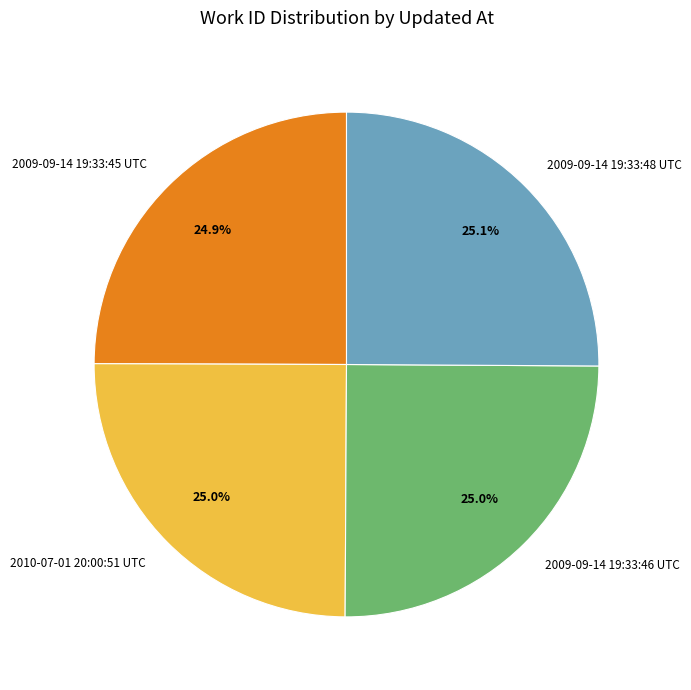

What percentage is NOT represented by 2010-07-01 20:00:51 UTC?

75.0%